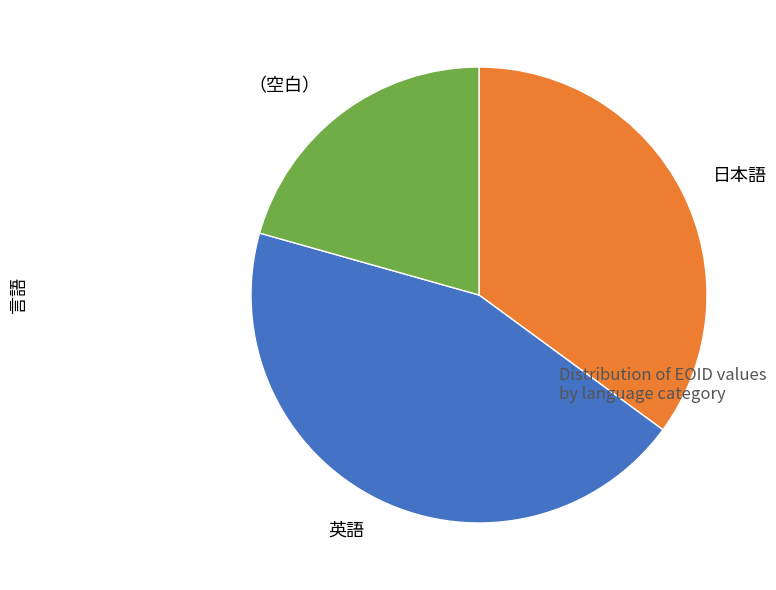

How many slices are in this pie chart?

3